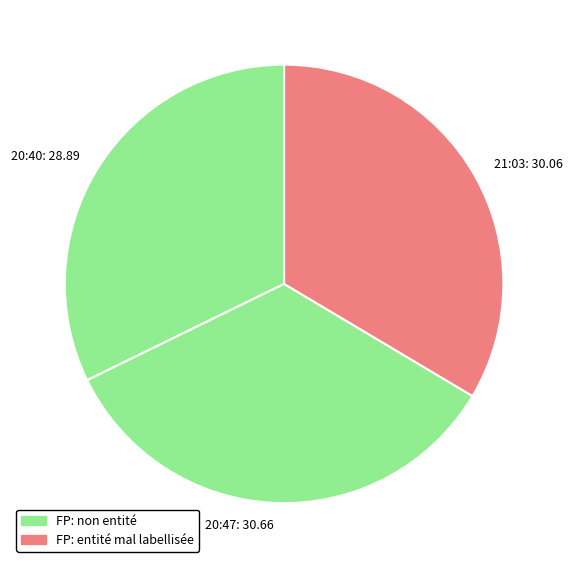

How many slices are in this pie chart?

3